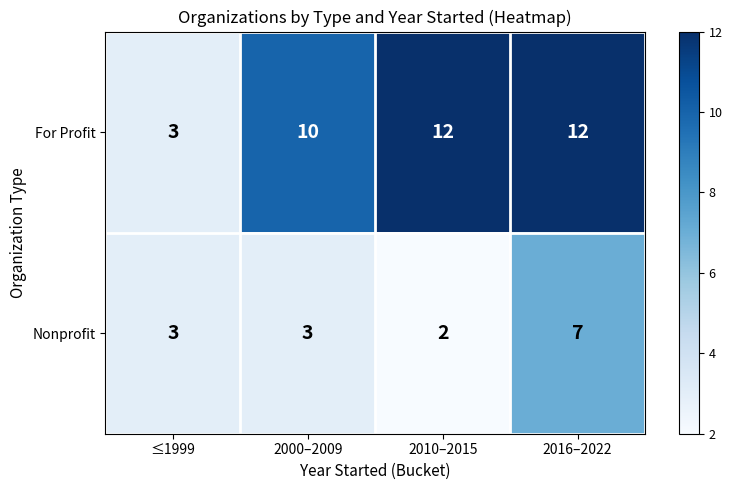

Which series has the largest total across all categories?

For Profit